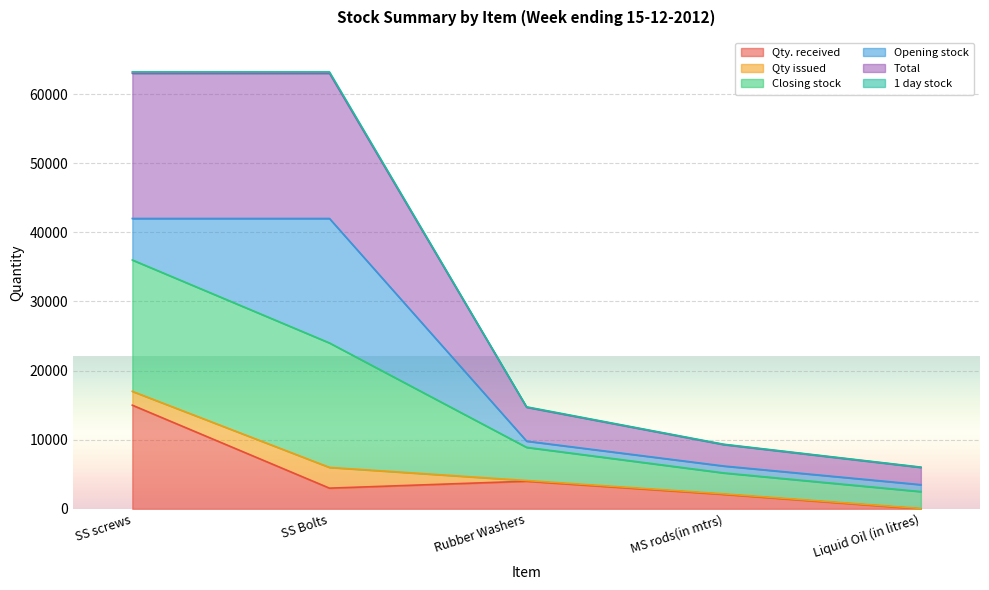

Read the Qty. received value at SS Bolts, to the nearest 50.

3000